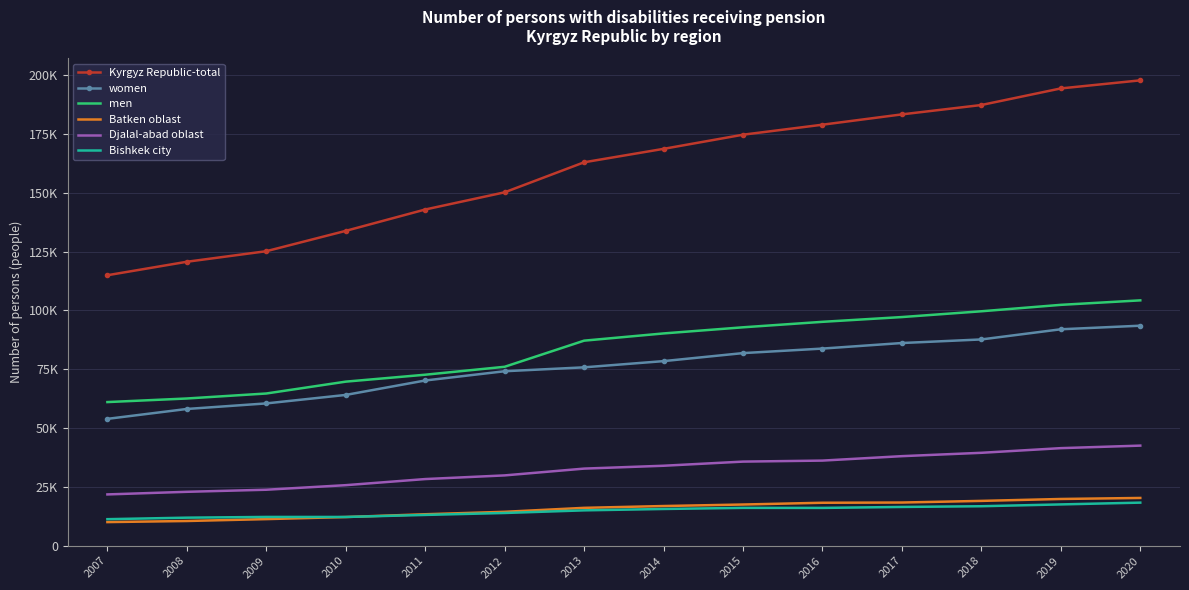

Reading left to right, list all the values displayed in this chart.

Kyrgyz Republic-total: 114961	120687	125176	133820	142897	150206	162967	168679	174693	178944	183330	187313	194364	197792
women: 53914	58117	60482	64086	70222	74157	75814	78455	81864	83787	86146	87672	91989	93511
men: 61047	62570	64694	69734	72675	76049	87153	90223	92829	95157	97184	99641	102375	104281
Batken oblast: 10037	10498	11303	12186	13369	14411	16092	16863	17505	18255	18350	19048	19859	20295
Djalal-abad oblast: 21798	22908	23791	25730	28325	29885	32771	33986	35746	36175	38062	39487	41466	42541
Bishkek city: 11276	11917	12230	12219	13084	13910	15023	15612	16079	16064	16476	16779	17551	18310